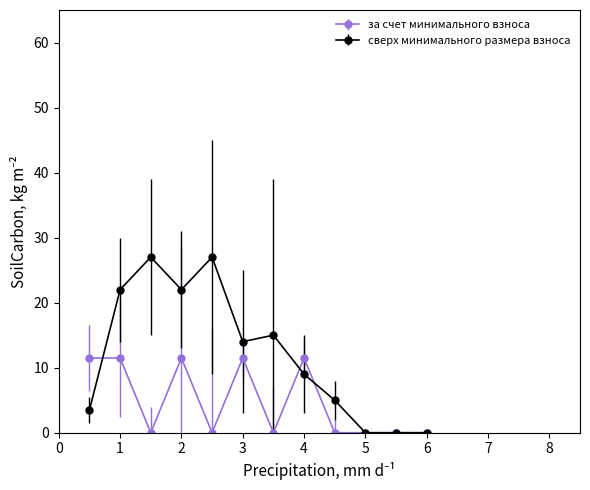

Which series has the largest range (max minus min)?

сверх минимального размера взноса